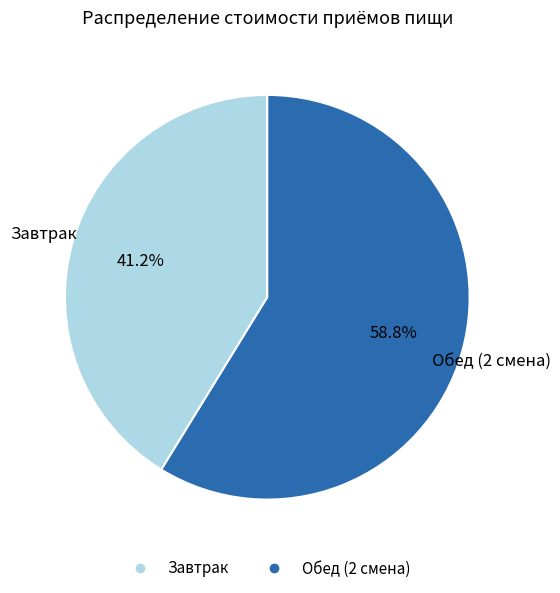

What is the largest slice in the pie chart?

Обед (2 смена)